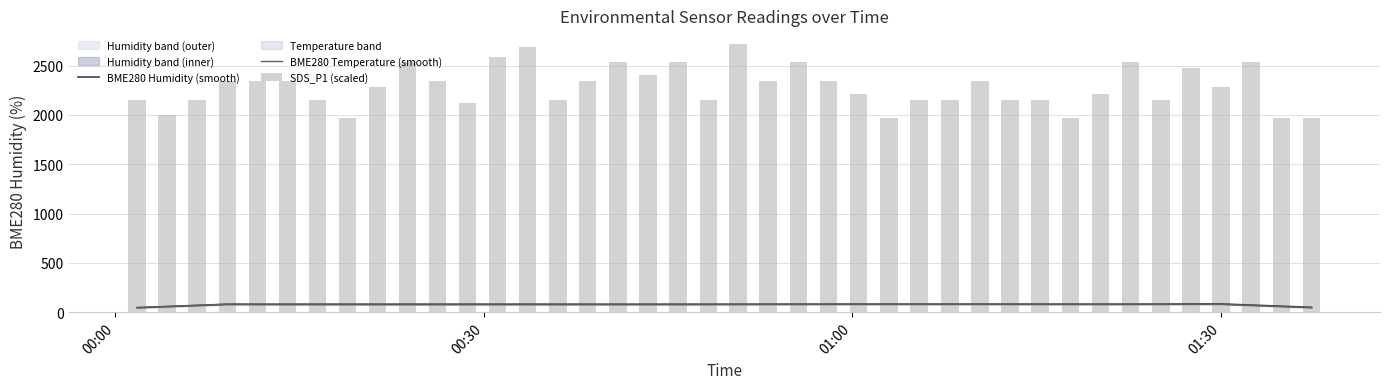

What is the maximum value for BME280 Temperature (smooth)?

81.7